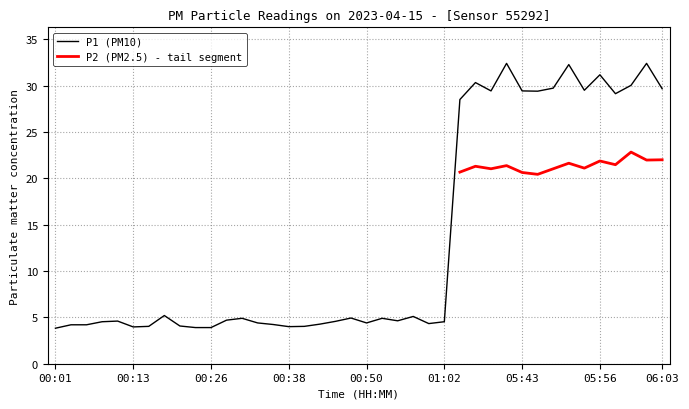

Reading left to right, what are all the values shown in this chart?

3.8	4.2	4.2	4.5	4.6	4.0	4.0	5.2	4.1	3.9	3.9	4.7	4.9	4.4	4.2	4.0	4.0	4.3	4.6	4.9	4.4	4.9	4.6	5.1	4.3	4.5	28.5	30.3	29.4	32.4	29.4	29.4	29.7	32.3	29.5	31.2	29.1	30.0	32.4	29.7